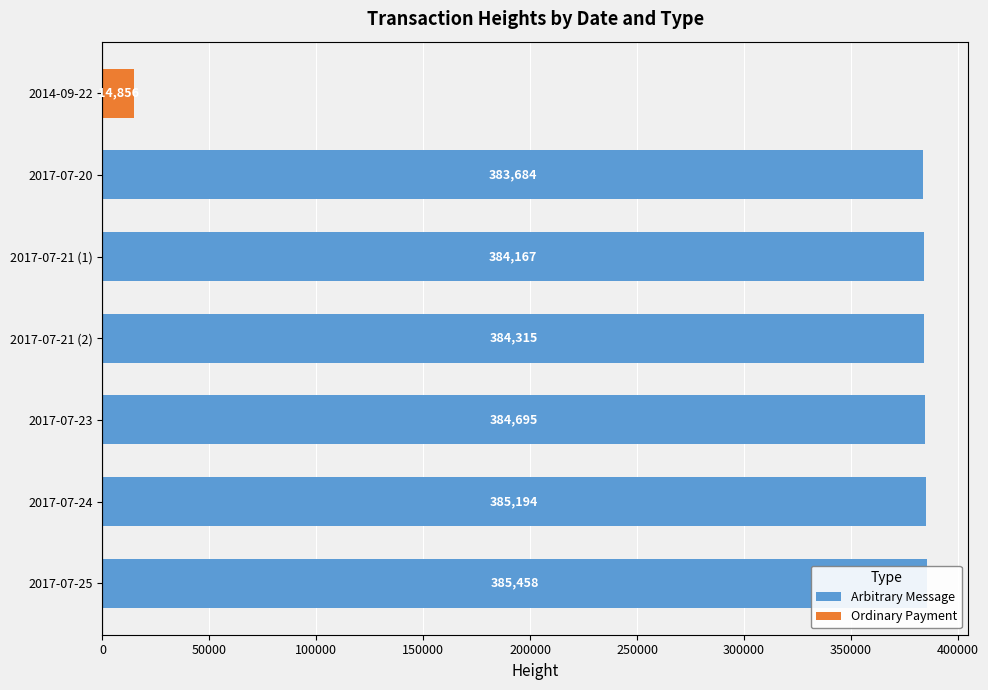

The chart shows a value of 385458 at 2017-07-25. True or false?

True